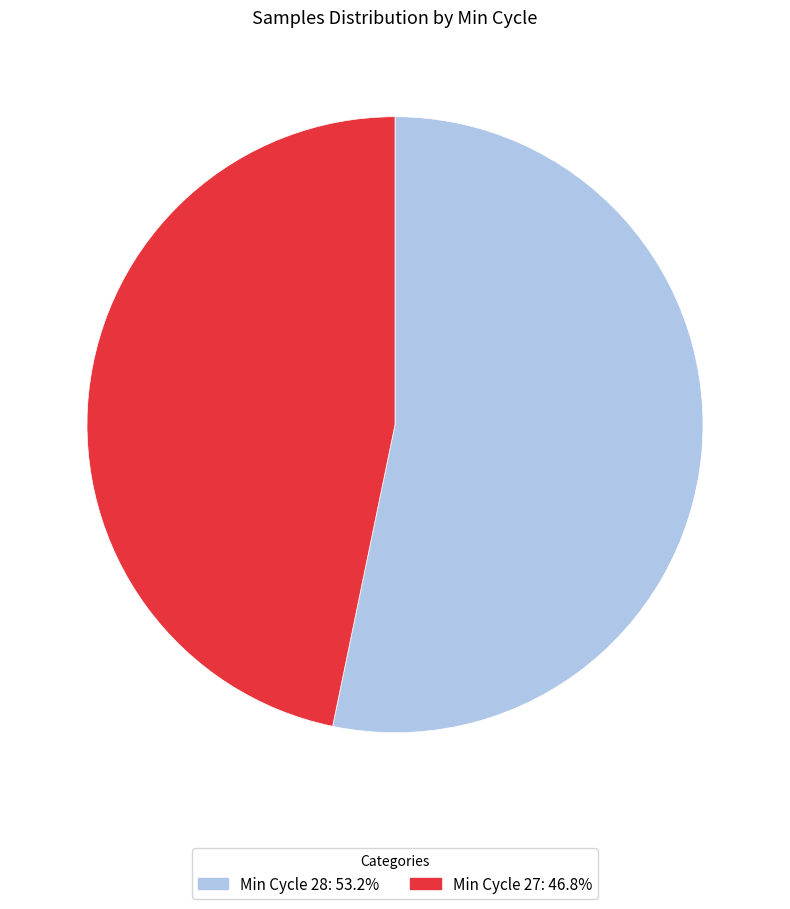

Do Min Cycle 27: 46.8% and Min Cycle 28: 53.2% together represent more than half of the pie?

Yes